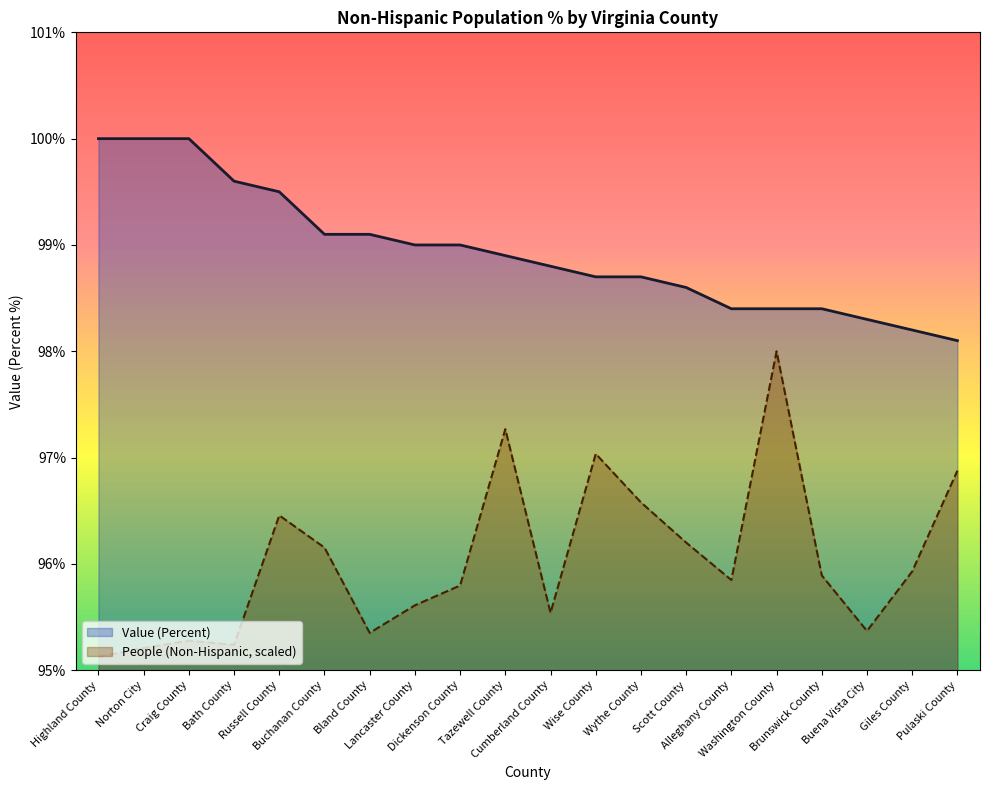

What is the average value of the People (Non-Hispanic) series?

96.0